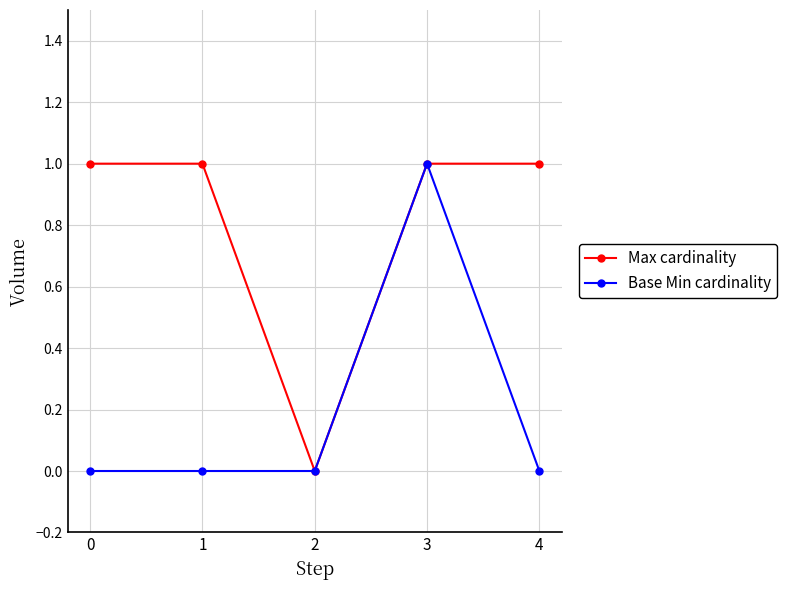

What is the difference between the maximum and minimum values in the Base Min cardinality series?

1